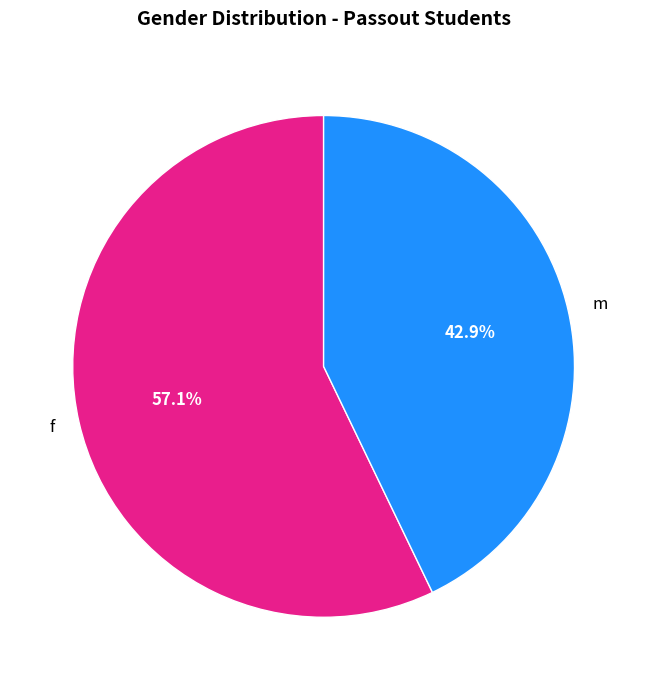

Which has a higher value, f or m?

f